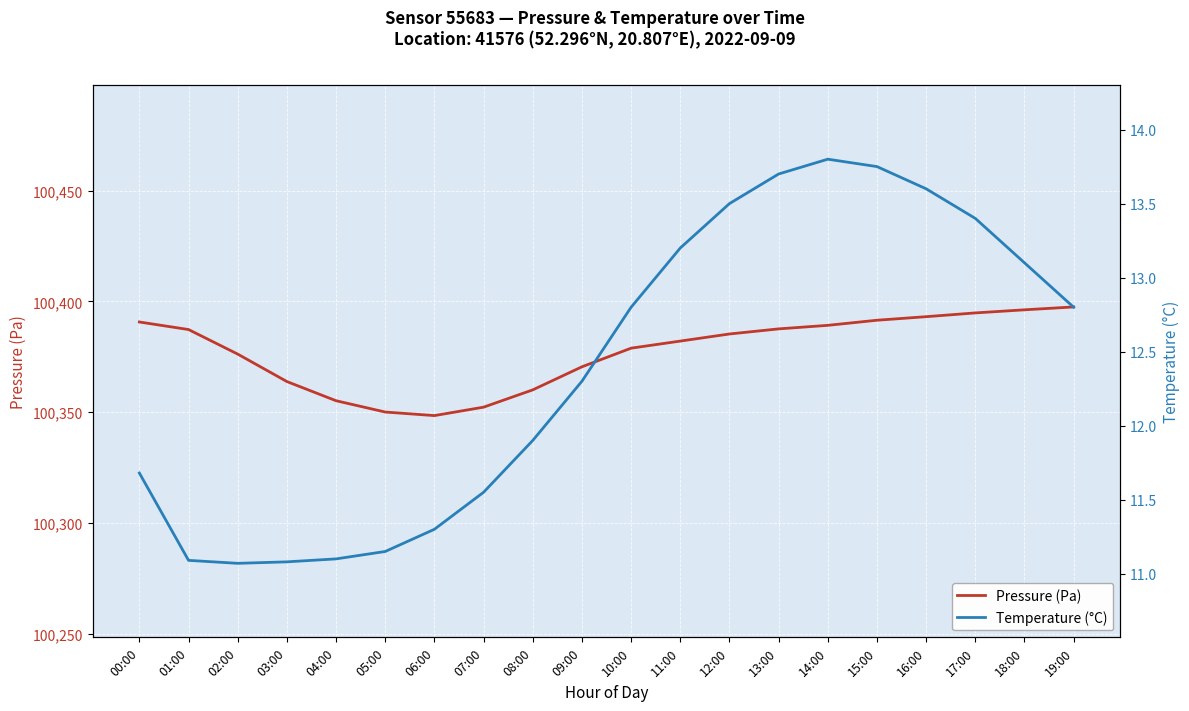

Where is the first local minimum for Pressure (Pa)?

06:00